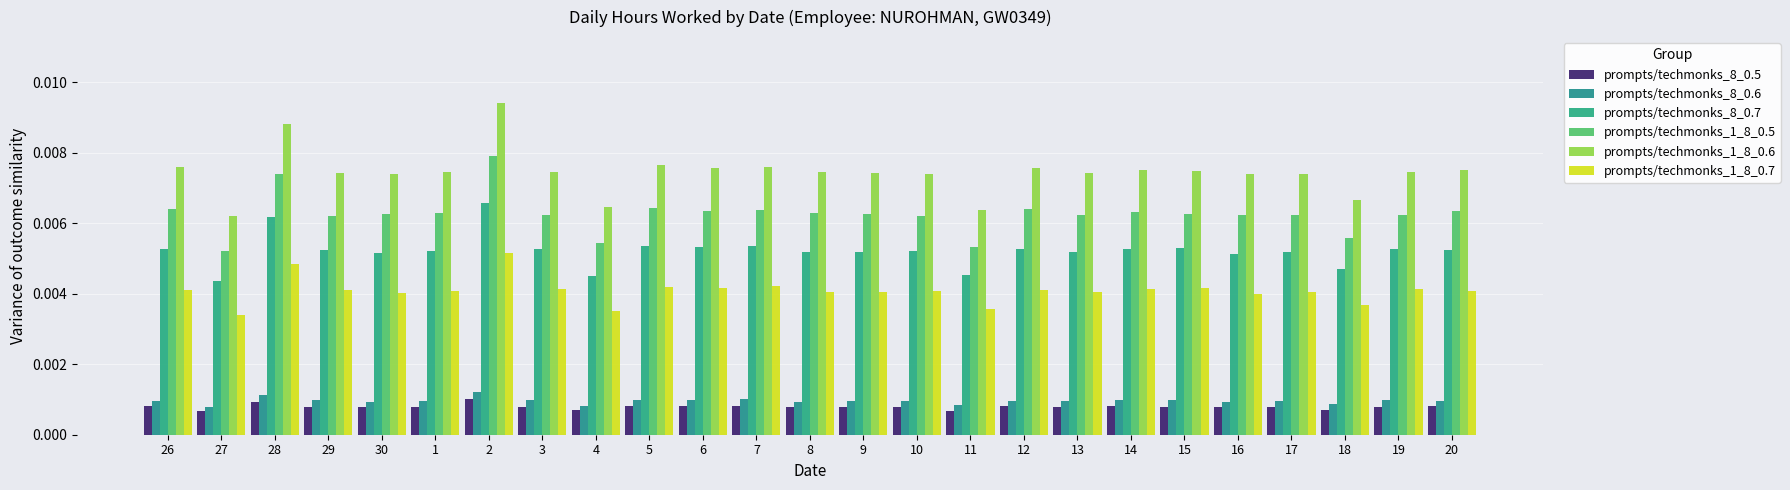

At which category is the sum across all series the highest?

2